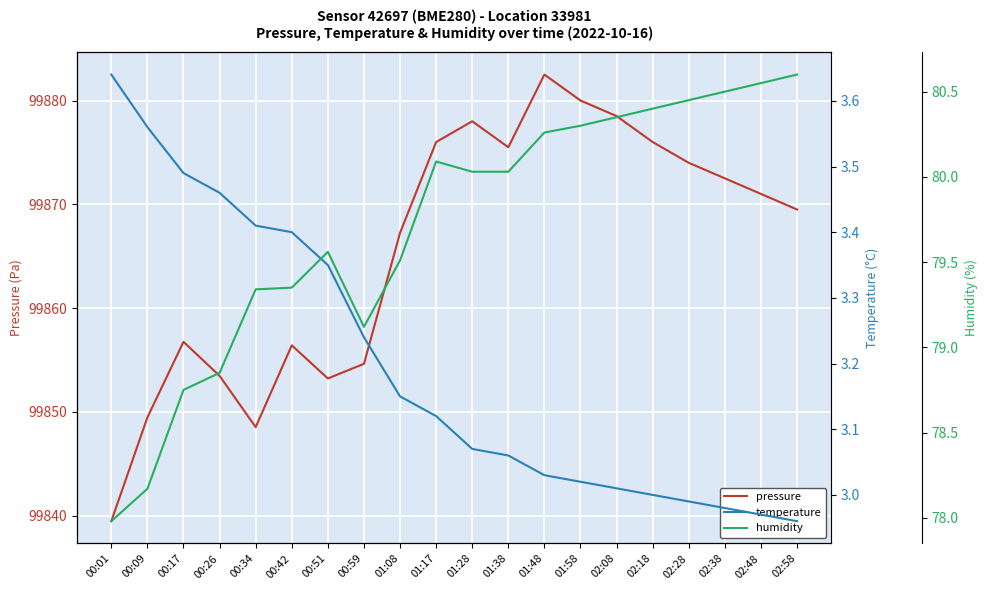

How many interior local peaks does the humidity series have?

2